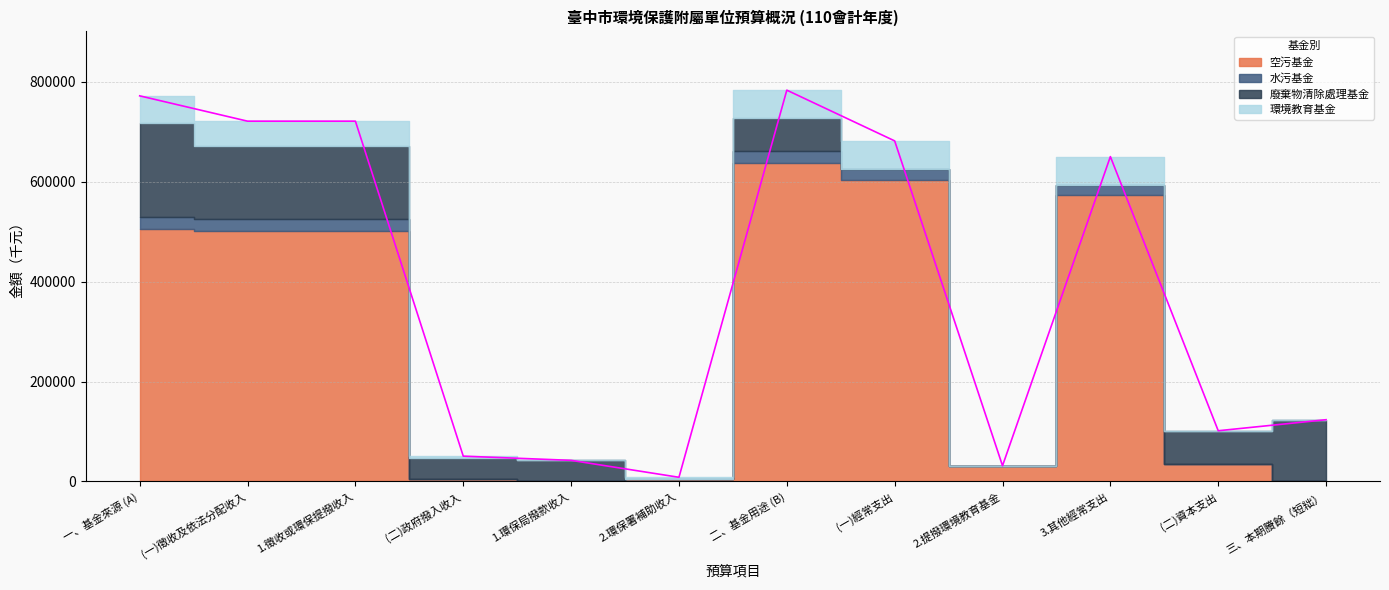

What is the total value across all series at 一、基金來源 (A)?

772060